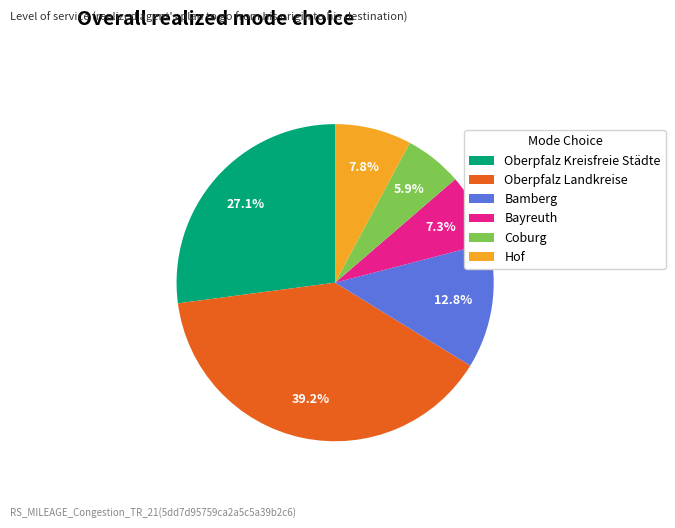

Does Oberpfalz Landkreise account for over 50% of the chart?

No